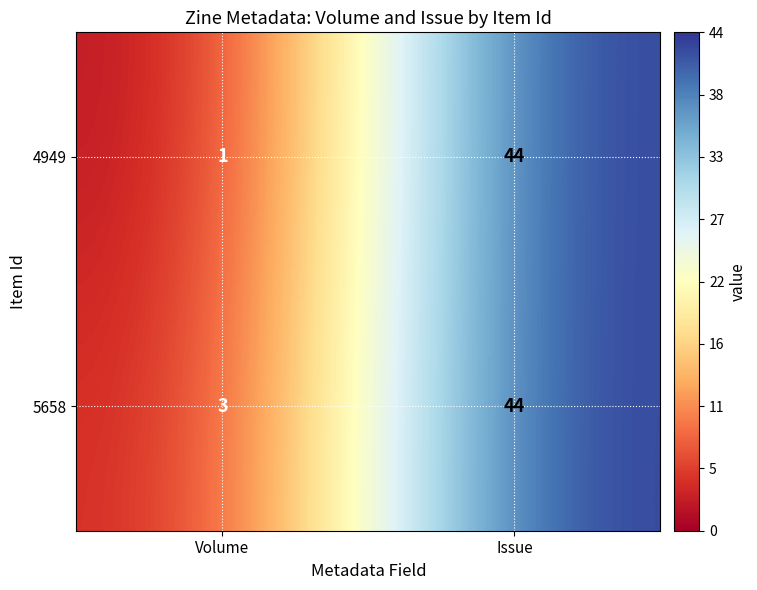

Which series has the largest total across all categories?

5658